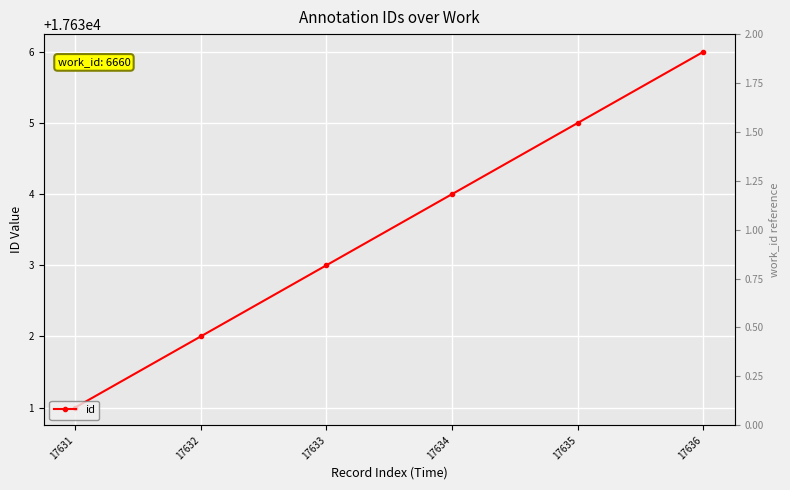

Approximately how many times larger is the value at 17636 compared to 17633?

1.0